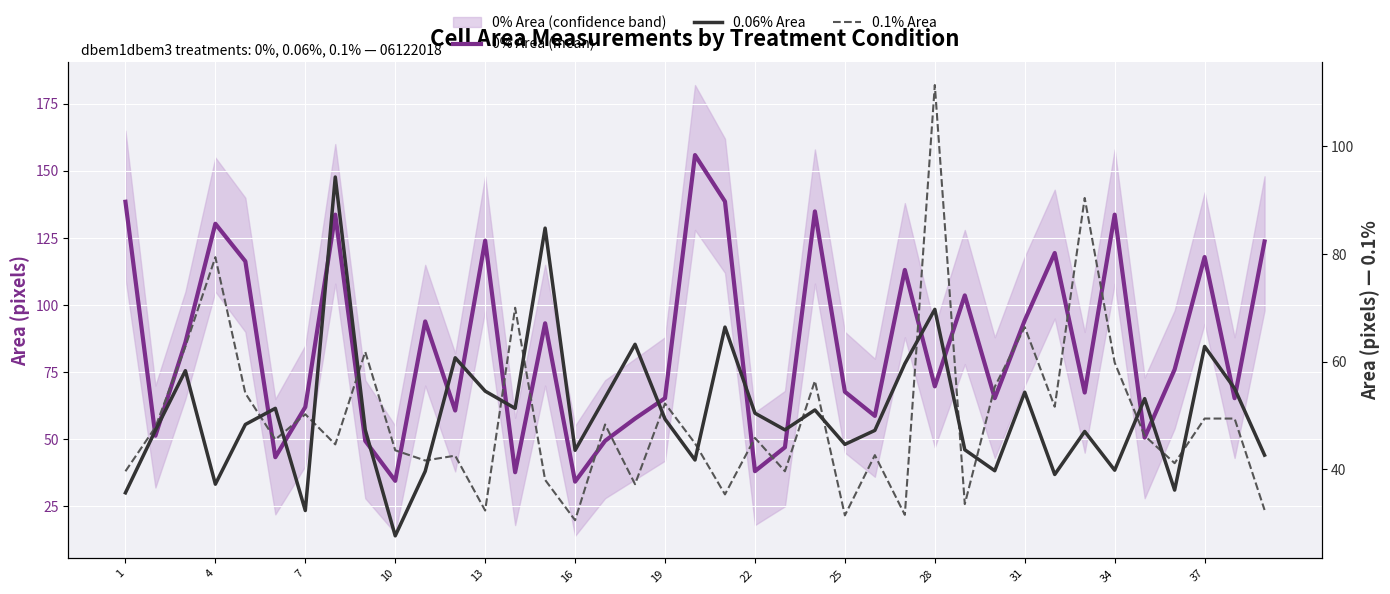

The value of 0% Area (mean) at 34 is 22.0. True or false?

False